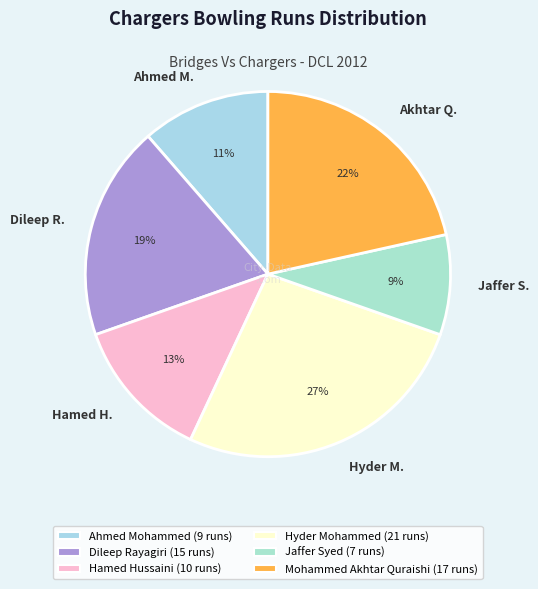

What percentage is the Hyder M. slice, to the nearest percent?

27%